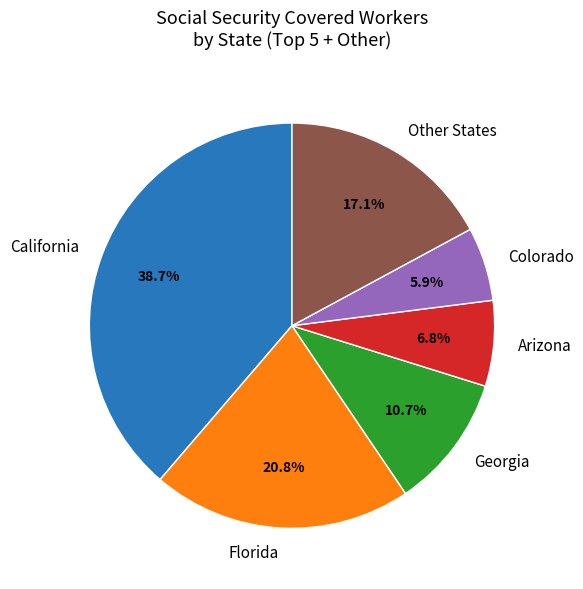

Is there a majority slice in this chart?

No